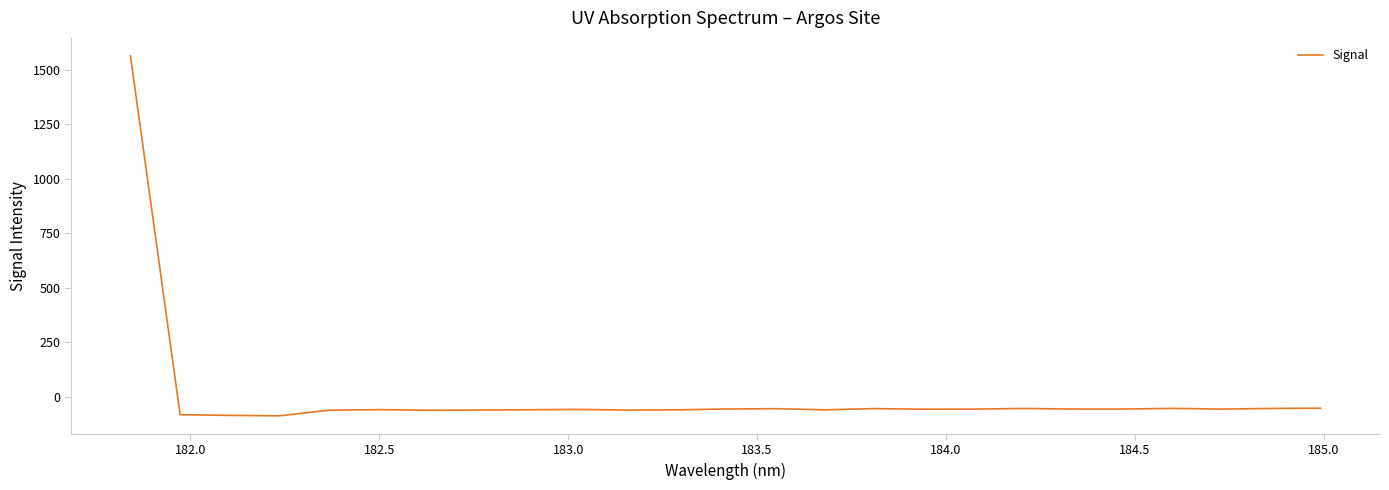

What is the minimum value shown in the chart?

-88.3